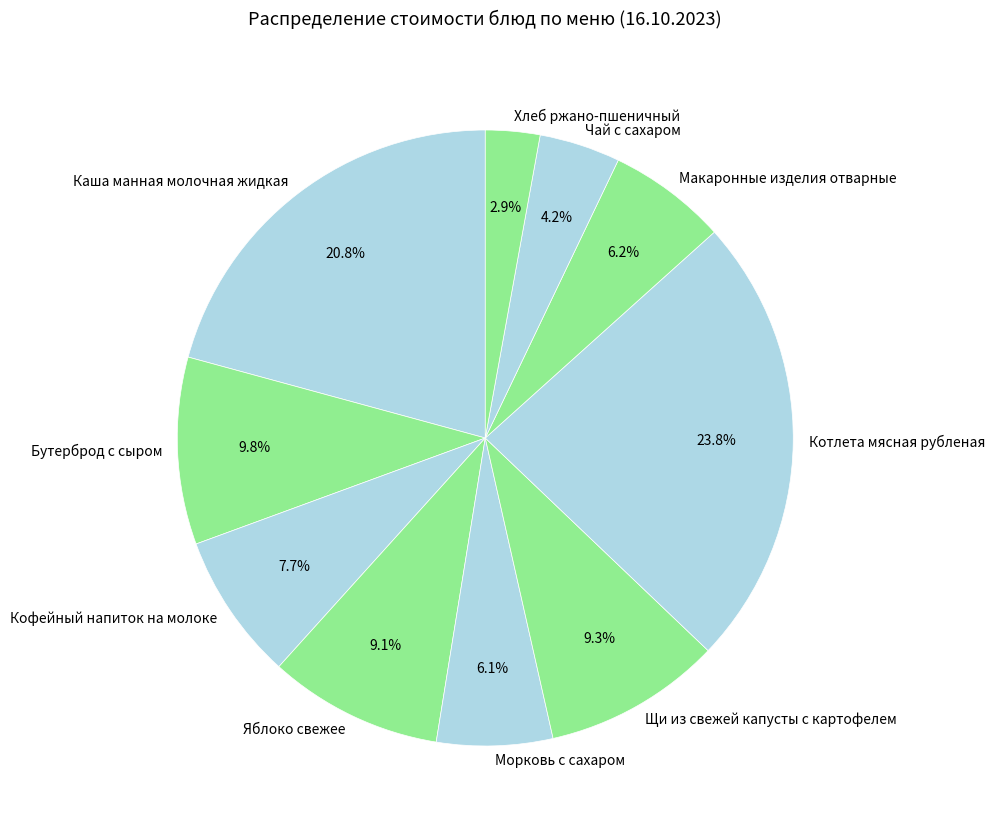

Do Яблоко свежее and Кофейный напиток на молоке together represent more than half of the pie?

No